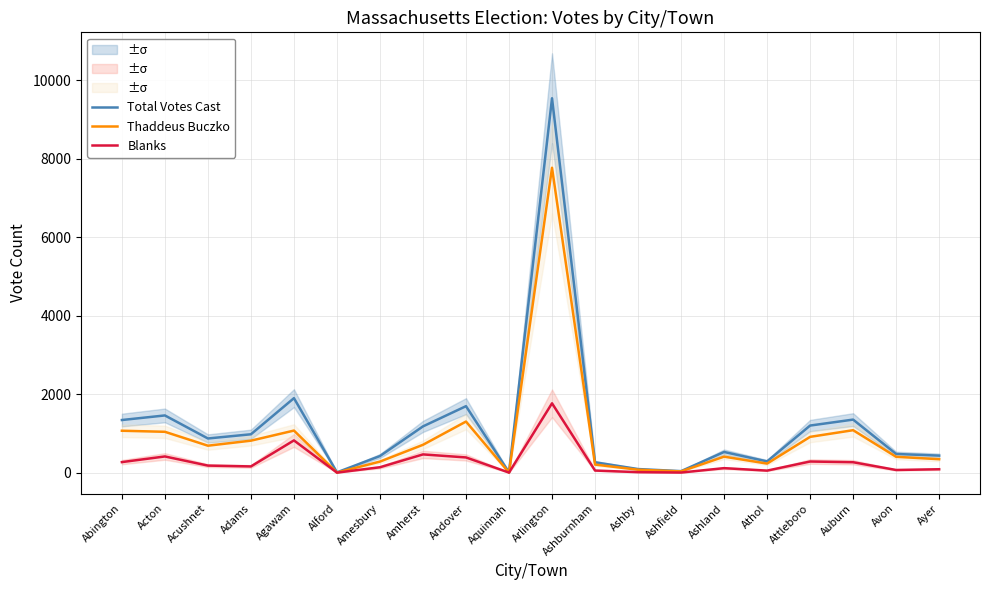

Does the chart have visible grid lines?

Yes